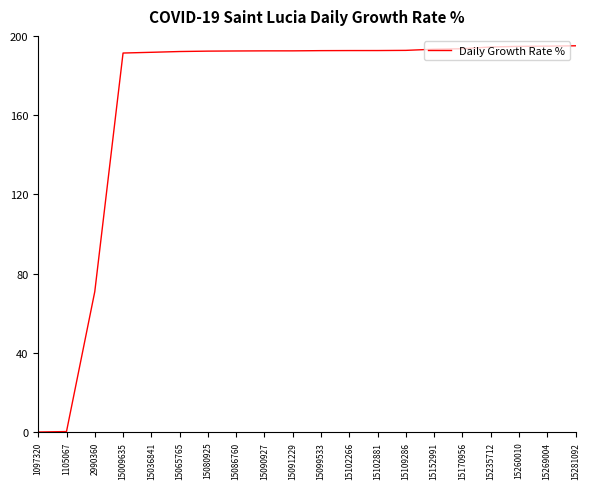

What is the greatest value displayed?

195.0